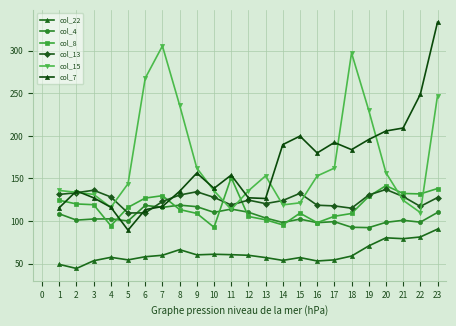

What is the lowest value of the col_15 series?

110.0